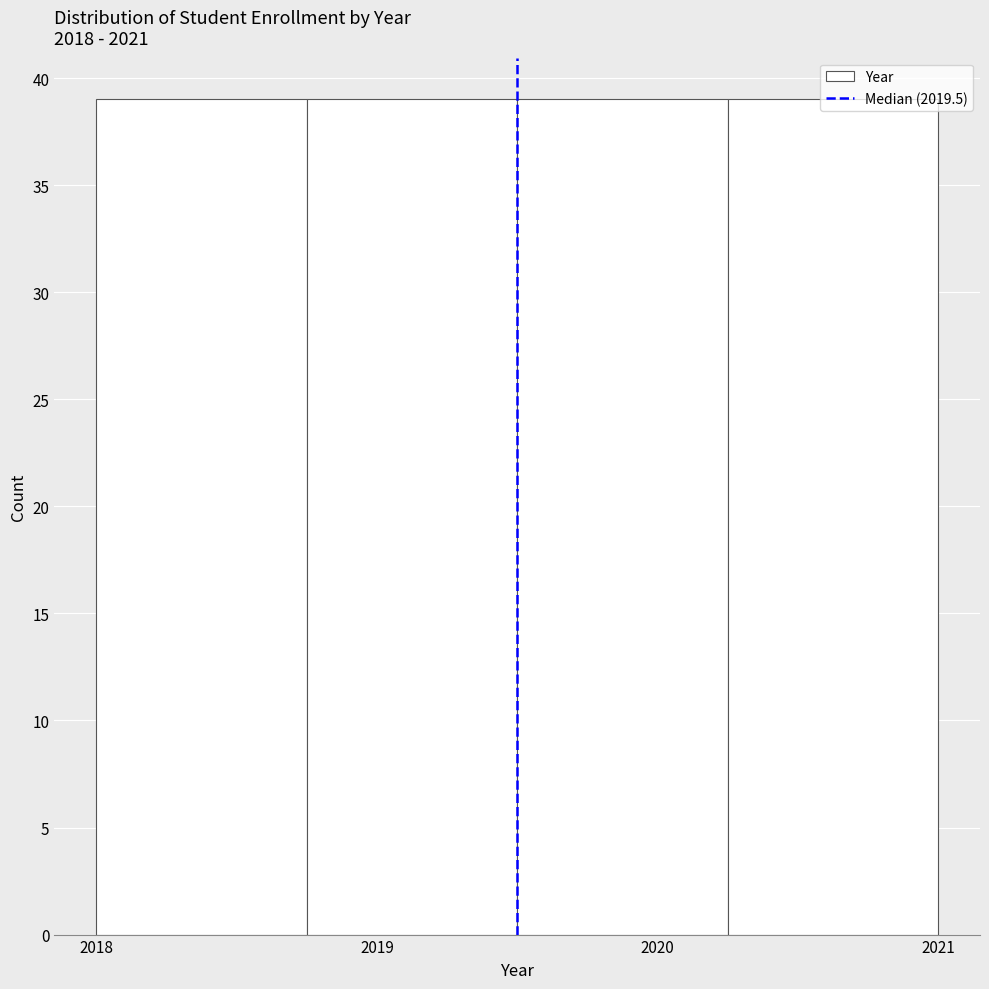

What is the height of the bar covering 2018.75 to 2019.50 on the x-axis? Neither the bar edges nor the heights are printed on the chart, so give them approximately, as read against the axes.

39